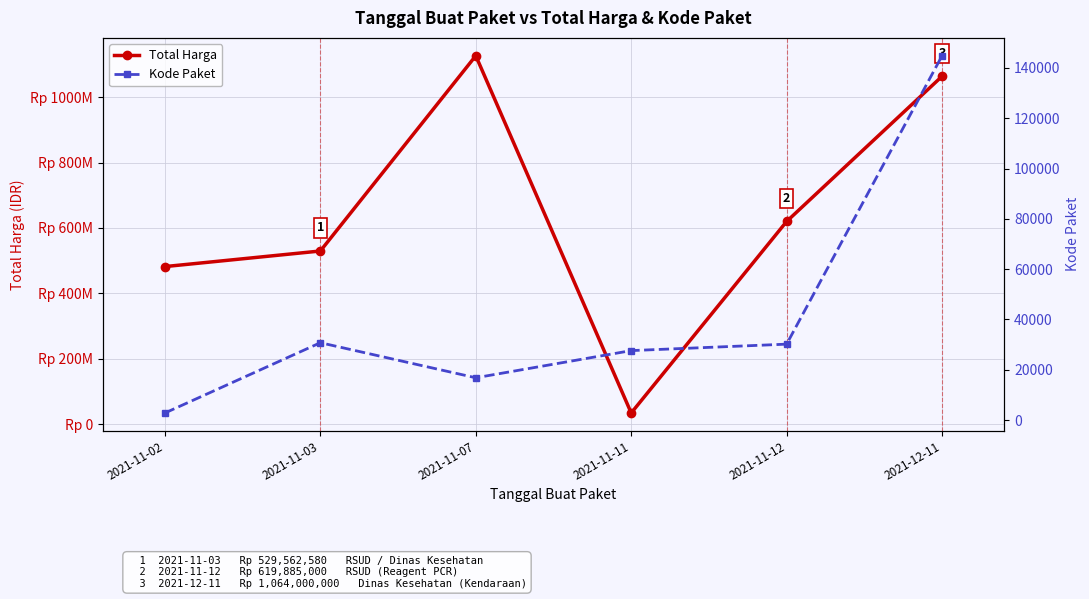

Which category has the highest value in the Total Harga series?

2021-11-07